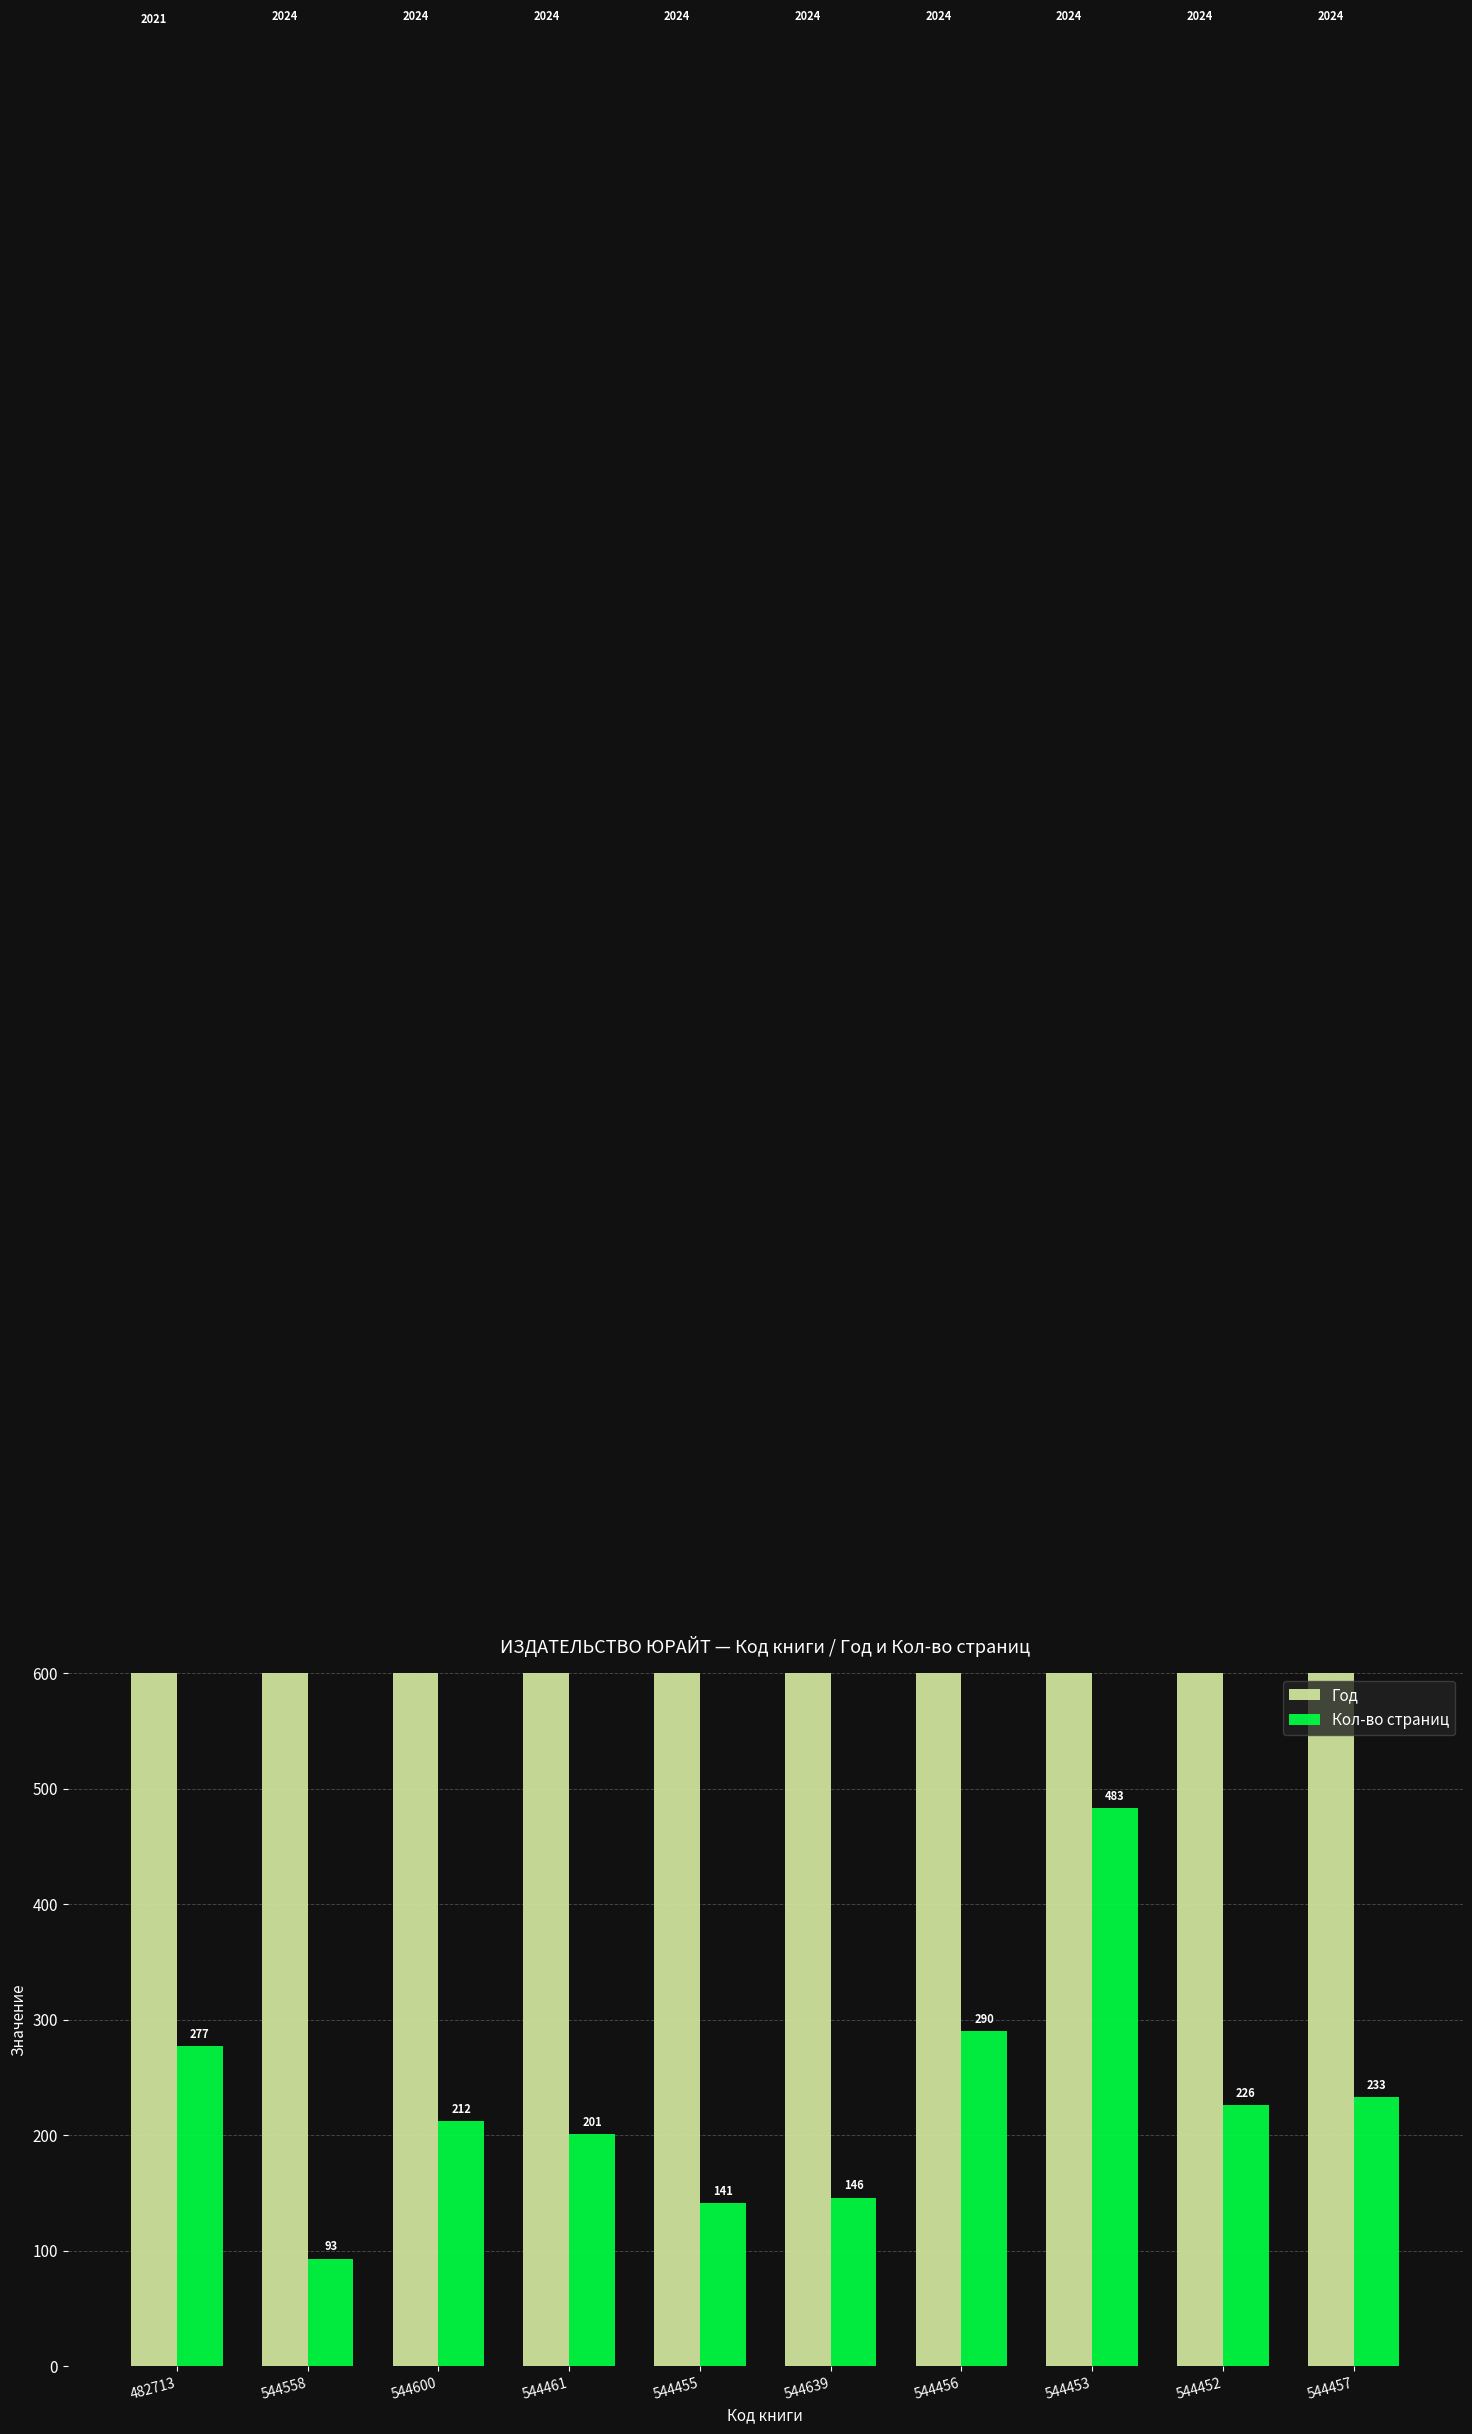

How many data points in Год are less than 2024?

1